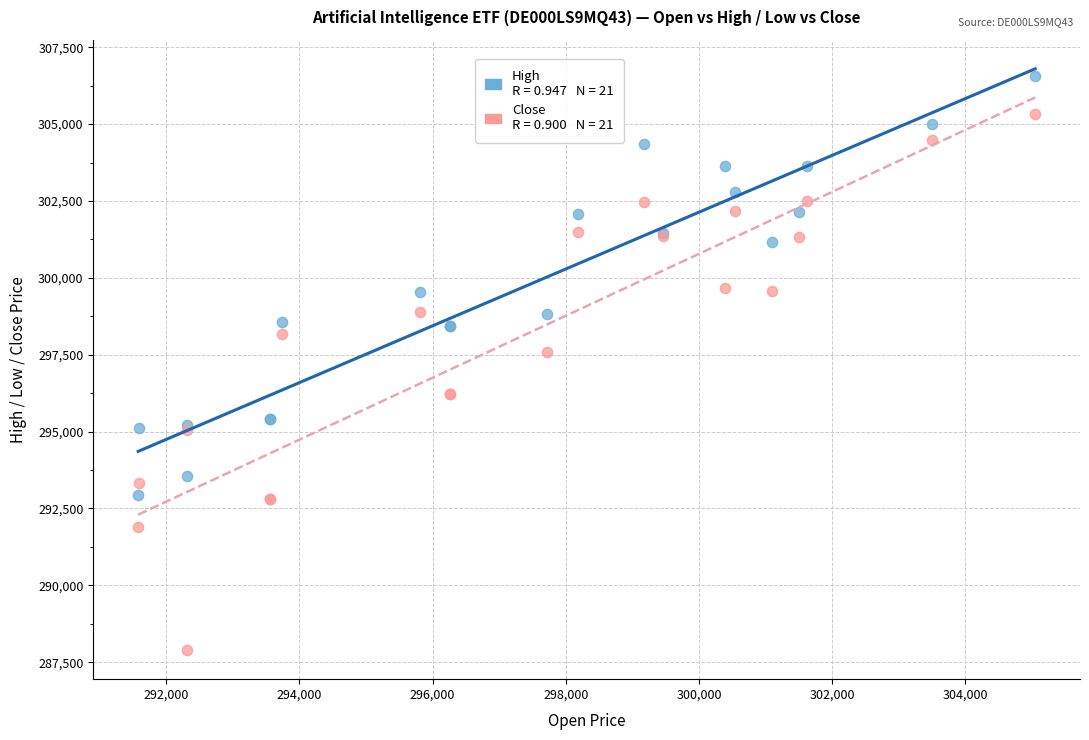

Across all series, what Y value is closest to 297221?

297593